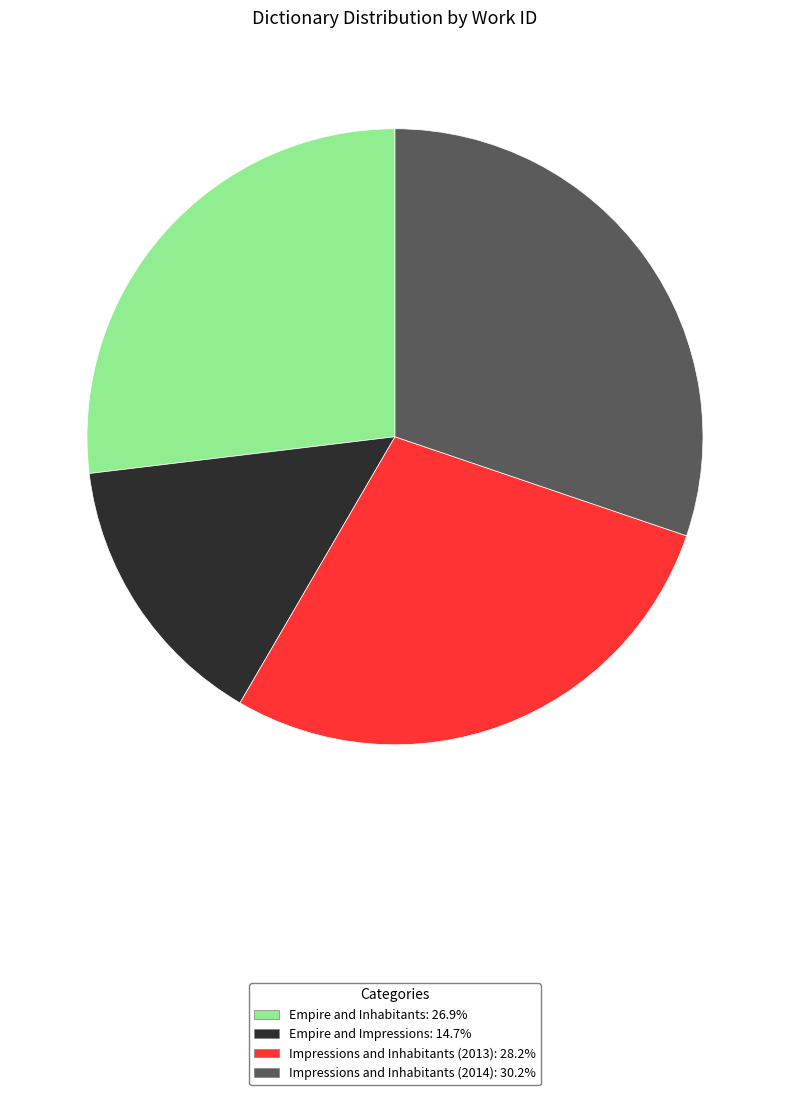

Approximately how many times larger is the value at Impressions and Inhabitants (2014) compared to Empire and Inhabitants?

1.1